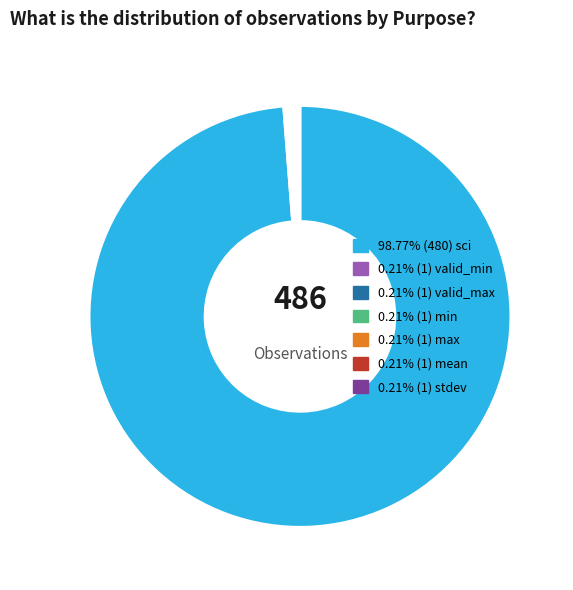

Is there a majority slice in this chart?

Yes